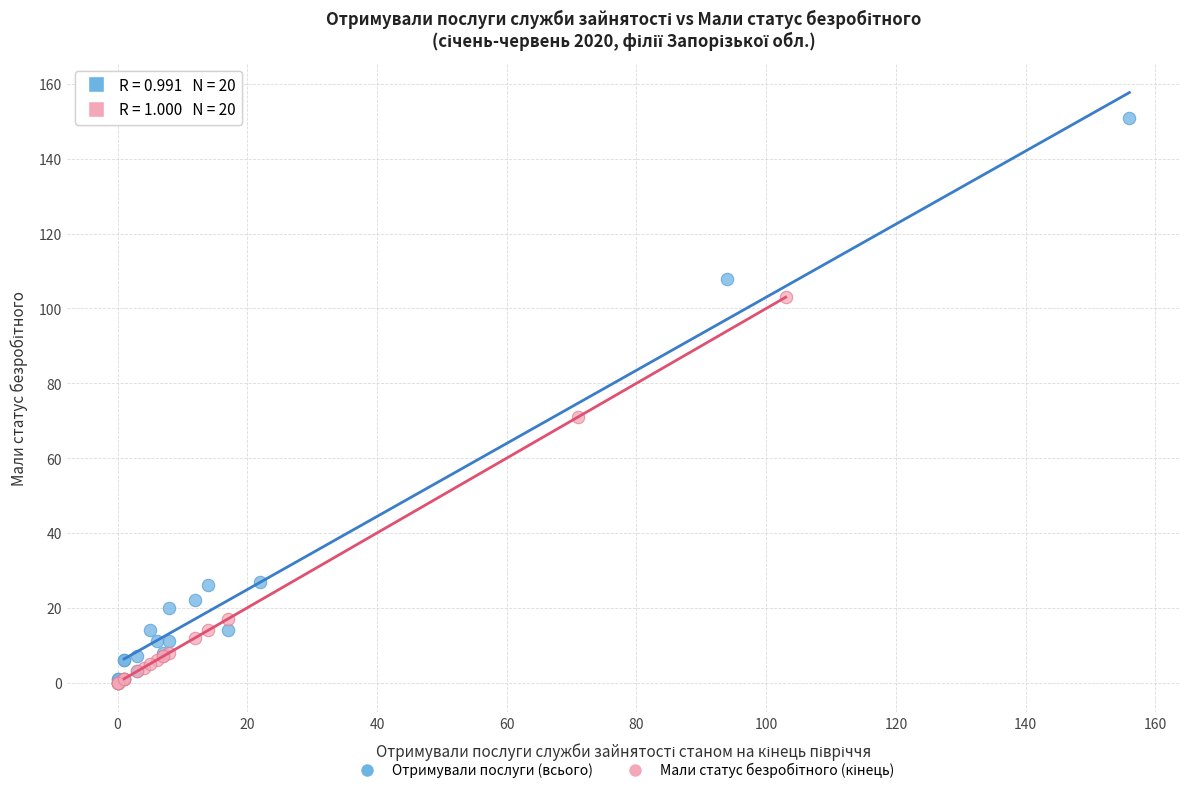

Which series has the widest spread of Y values?

Отримували послуги (всього)